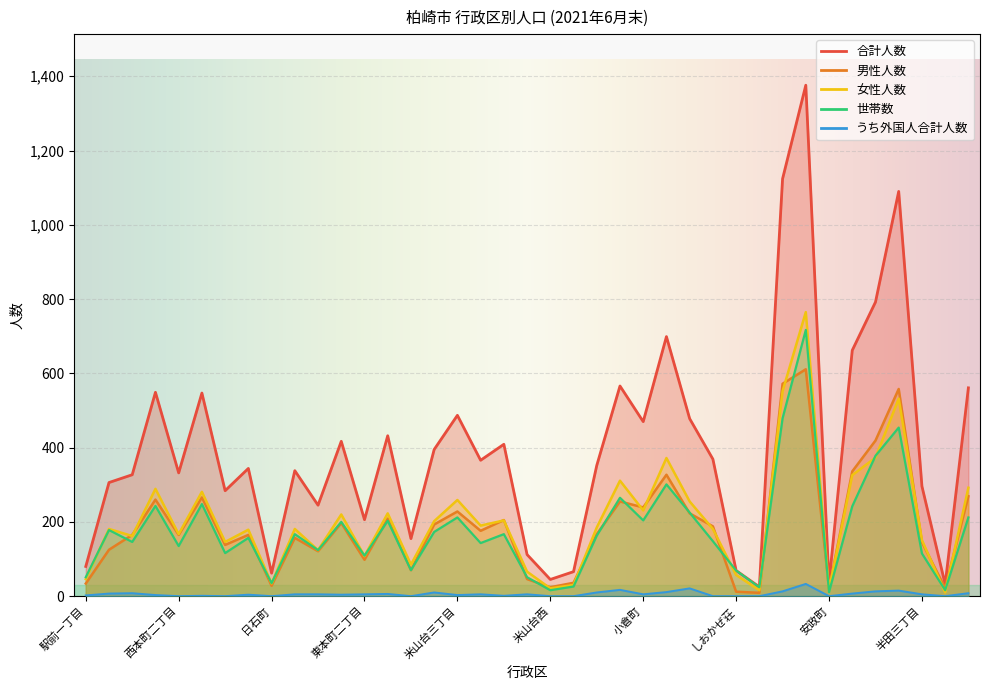

What is the highest value of the 世帯数 series?

717